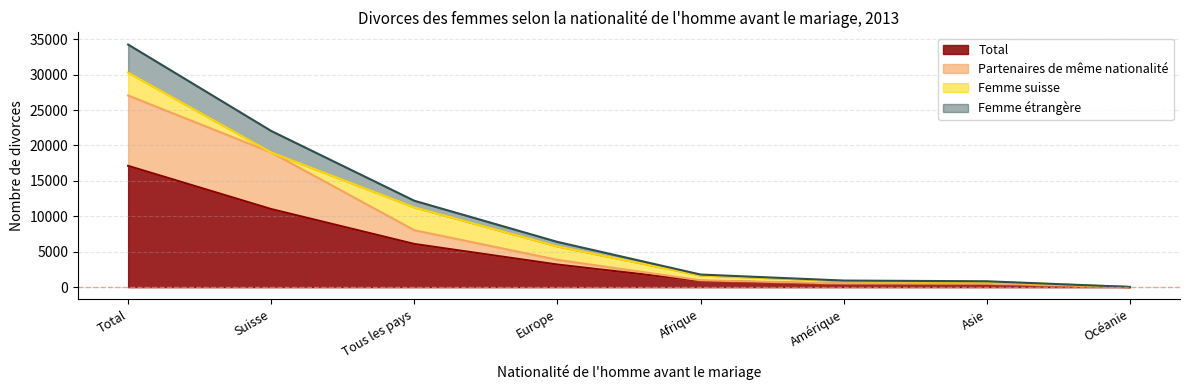

The value of Total at Total is 17119. True or false?

True